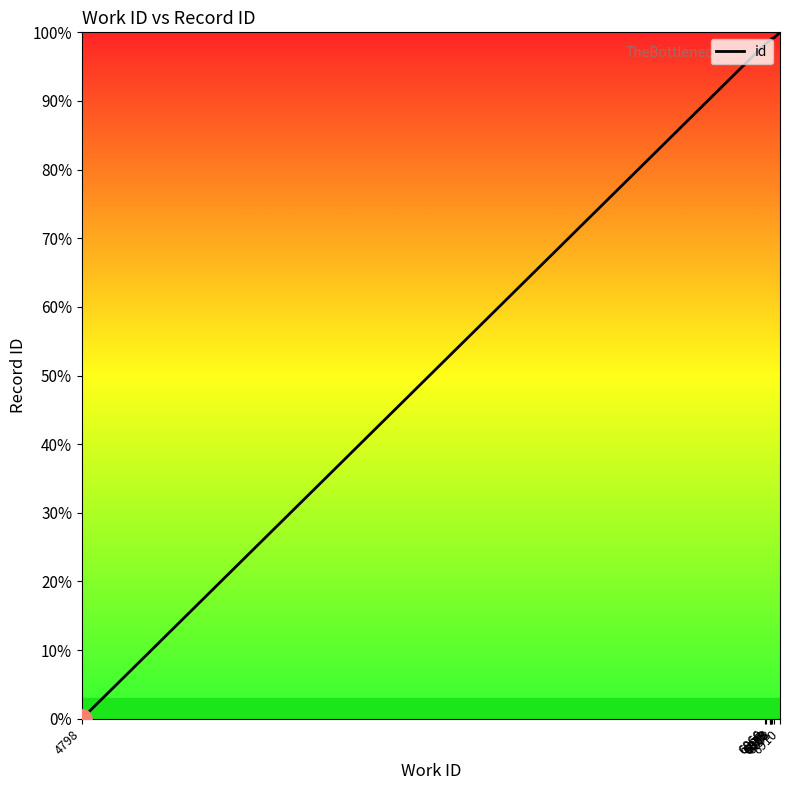

What is the maximum value shown in the chart?

100.0